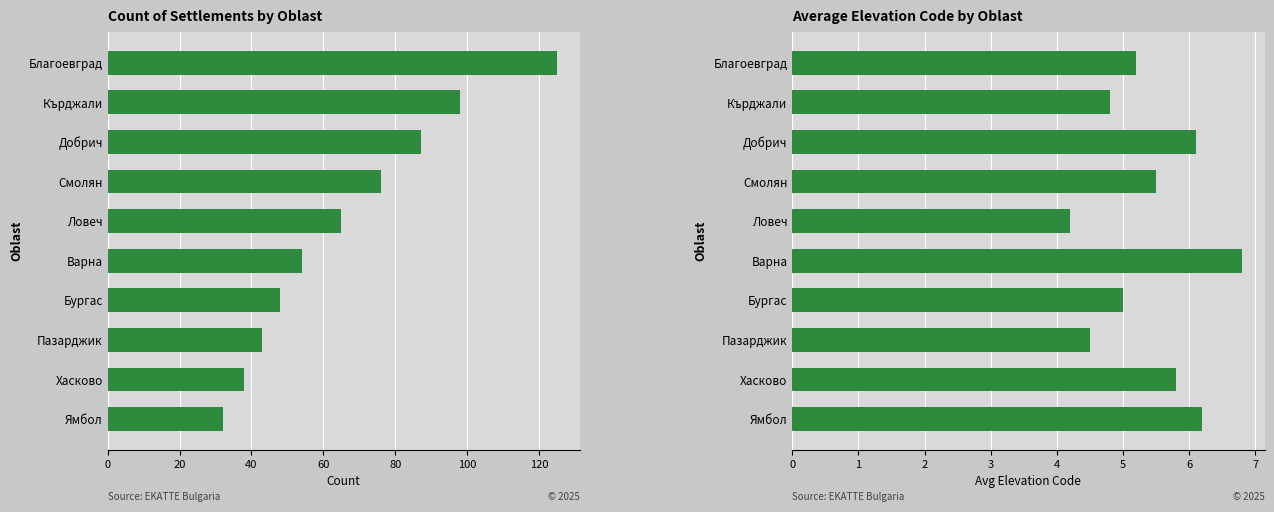

How many bars are there in total?

20